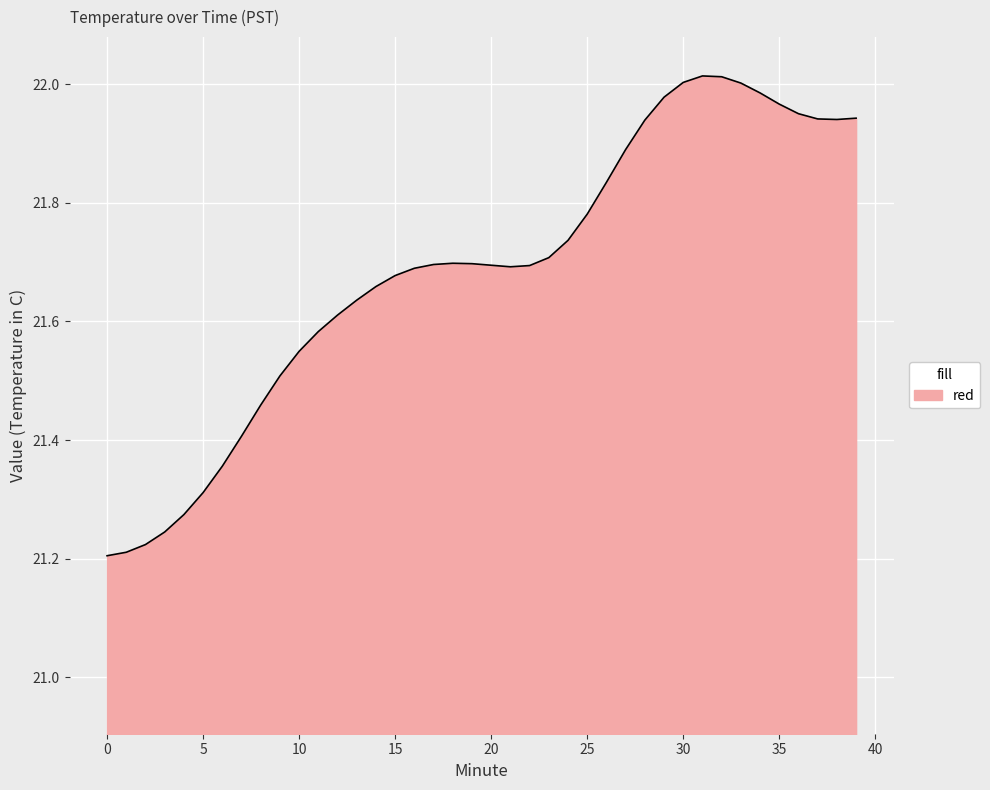

What is the difference between the maximum and minimum values?

0.8